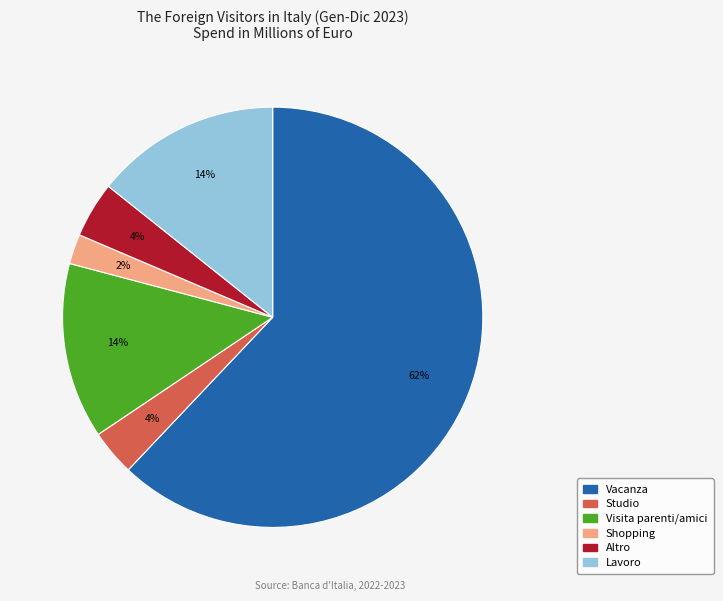

True or false: Lavoro accounts for 14% of the total.

True